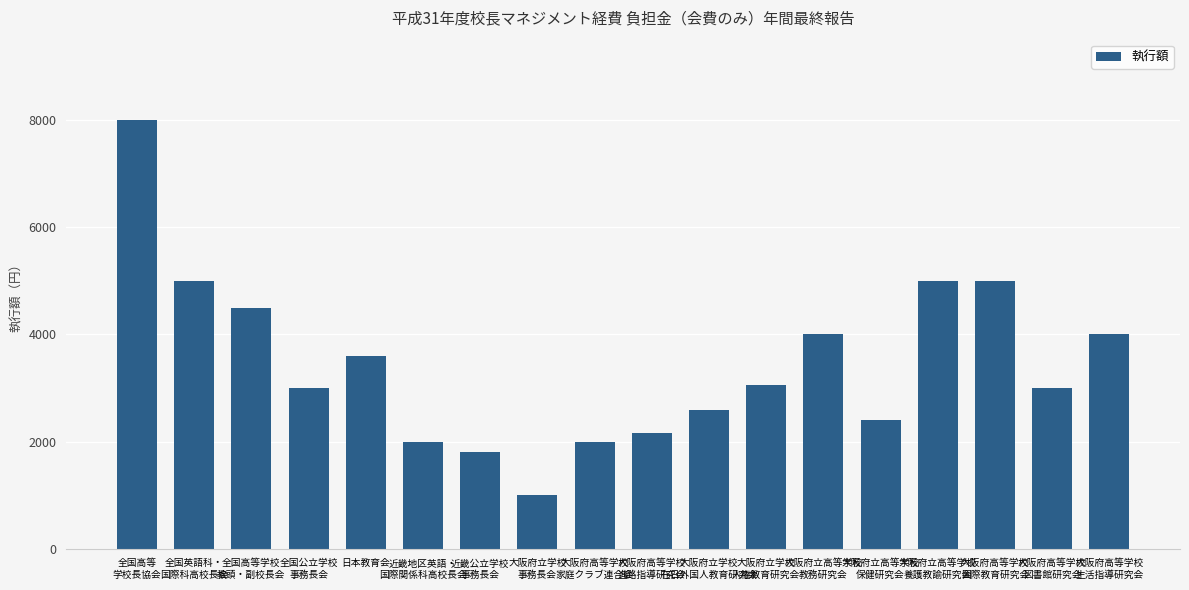

What is the change in value from 全国高等
学校長協会 to 大阪府立学校
事務長会?

-7000